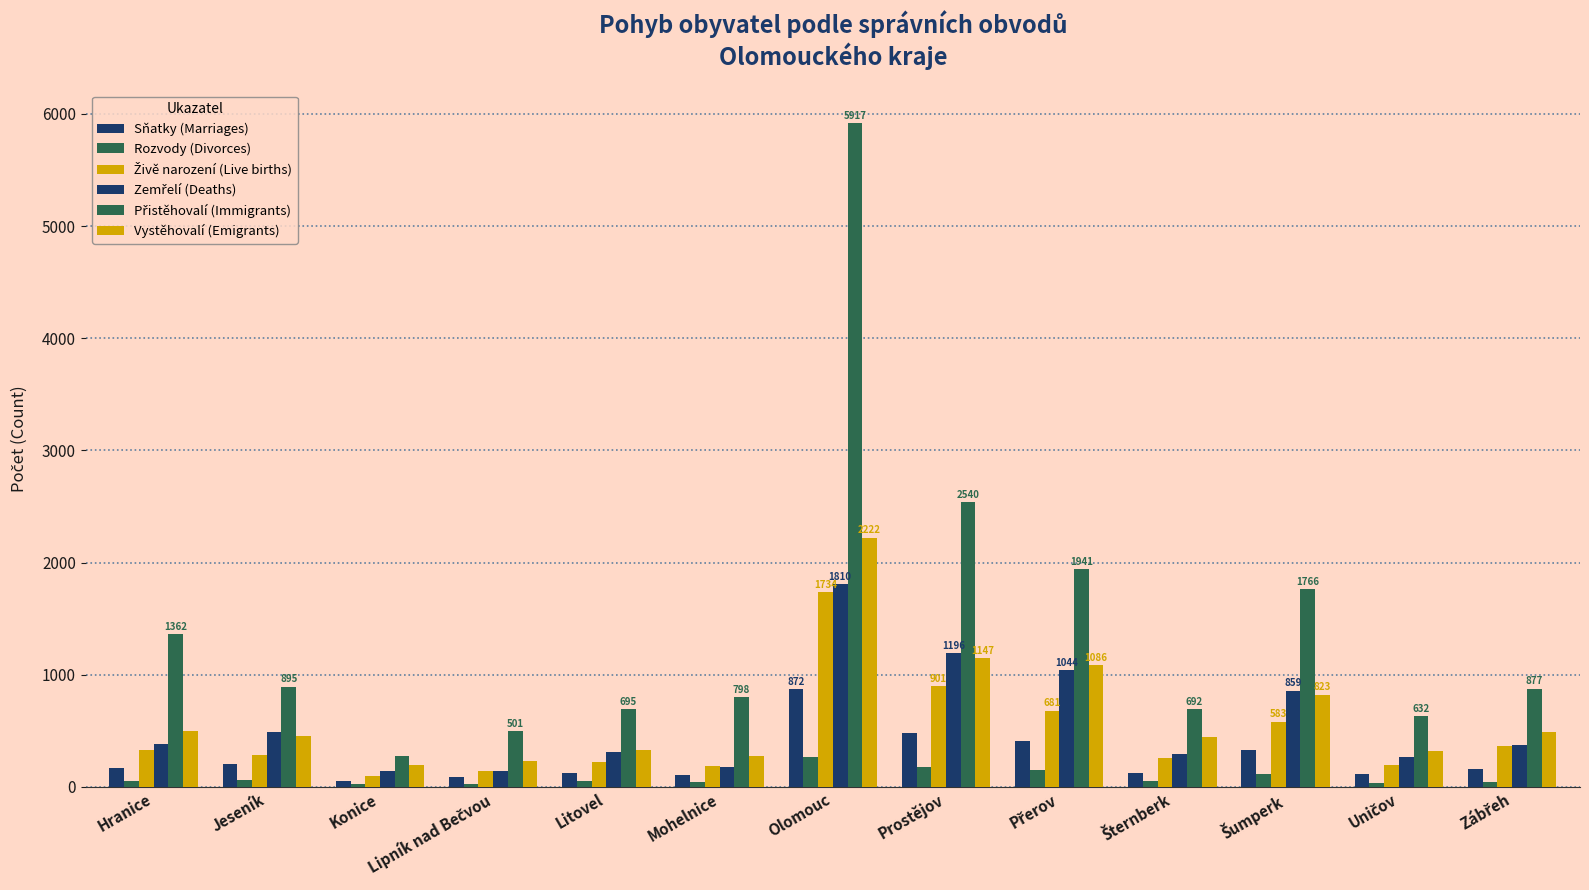

Reading right to left, list all the values displayed in this chart.

Sňatky (Marriages): Zábřeh=157	Uničov=119	Šumperk=327	Šternberk=125	Přerov=412	Prostějov=481	Olomouc=872	Mohelnice=108	Litovel=129	Lipník nad Bečvou=90	Konice=49	Jeseník=206	Hranice=167
Rozvody (Divorces): Zábřeh=42	Uničov=36	Šumperk=118	Šternberk=54	Přerov=152	Prostějov=178	Olomouc=264	Mohelnice=44	Litovel=52	Lipník nad Bečvou=26	Konice=24	Jeseník=64	Hranice=50
Živě narození (Live births): Zábřeh=361	Uničov=194	Šumperk=583	Šternberk=259	Přerov=681	Prostějov=901	Olomouc=1734	Mohelnice=186	Litovel=223	Lipník nad Bečvou=146	Konice=102	Jeseník=282	Hranice=333
Zemřelí (Deaths): Zábřeh=371	Uničov=264	Šumperk=859	Šternberk=291	Přerov=1044	Prostějov=1196	Olomouc=1810	Mohelnice=177	Litovel=312	Lipník nad Bečvou=146	Konice=138	Jeseník=486	Hranice=387
Přistěhovalí (Immigrants): Zábřeh=877	Uničov=632	Šumperk=1766	Šternberk=692	Přerov=1941	Prostějov=2540	Olomouc=5917	Mohelnice=798	Litovel=695	Lipník nad Bečvou=501	Konice=275	Jeseník=895	Hranice=1362
Vystěhovalí (Emigrants): Zábřeh=491	Uničov=321	Šumperk=823	Šternberk=448	Přerov=1086	Prostějov=1147	Olomouc=2222	Mohelnice=273	Litovel=326	Lipník nad Bečvou=235	Konice=200	Jeseník=452	Hranice=499